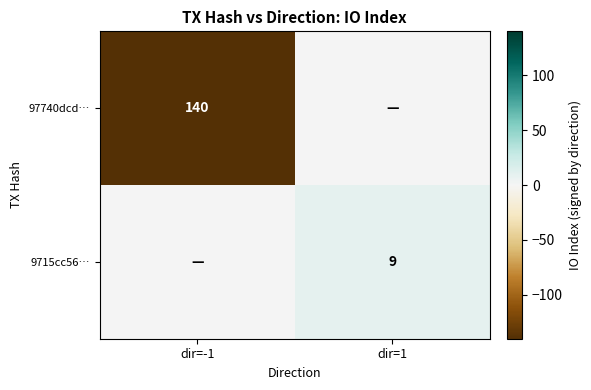

Which category has the lowest value across all series?

dir=-1